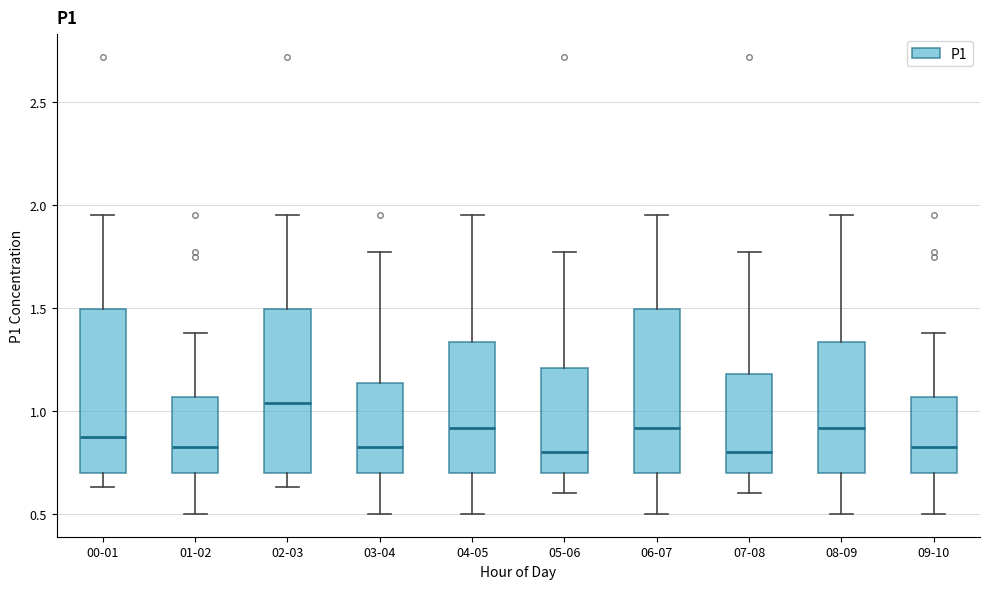

Where does the upper whisker of the box for 05-06 end on the y-axis? The values are not printed on the chart, so give them approximately, as read against the axis.

1.75